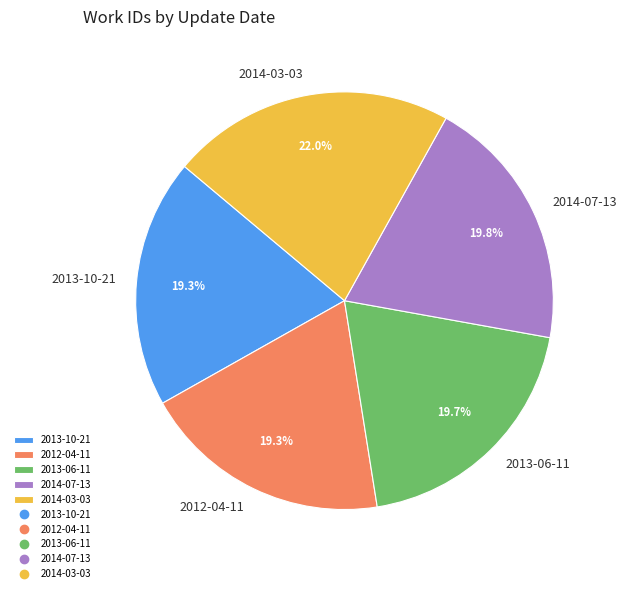

Combined, what portion of the pie is 2013-06-11 and 2012-04-11?

39.0%